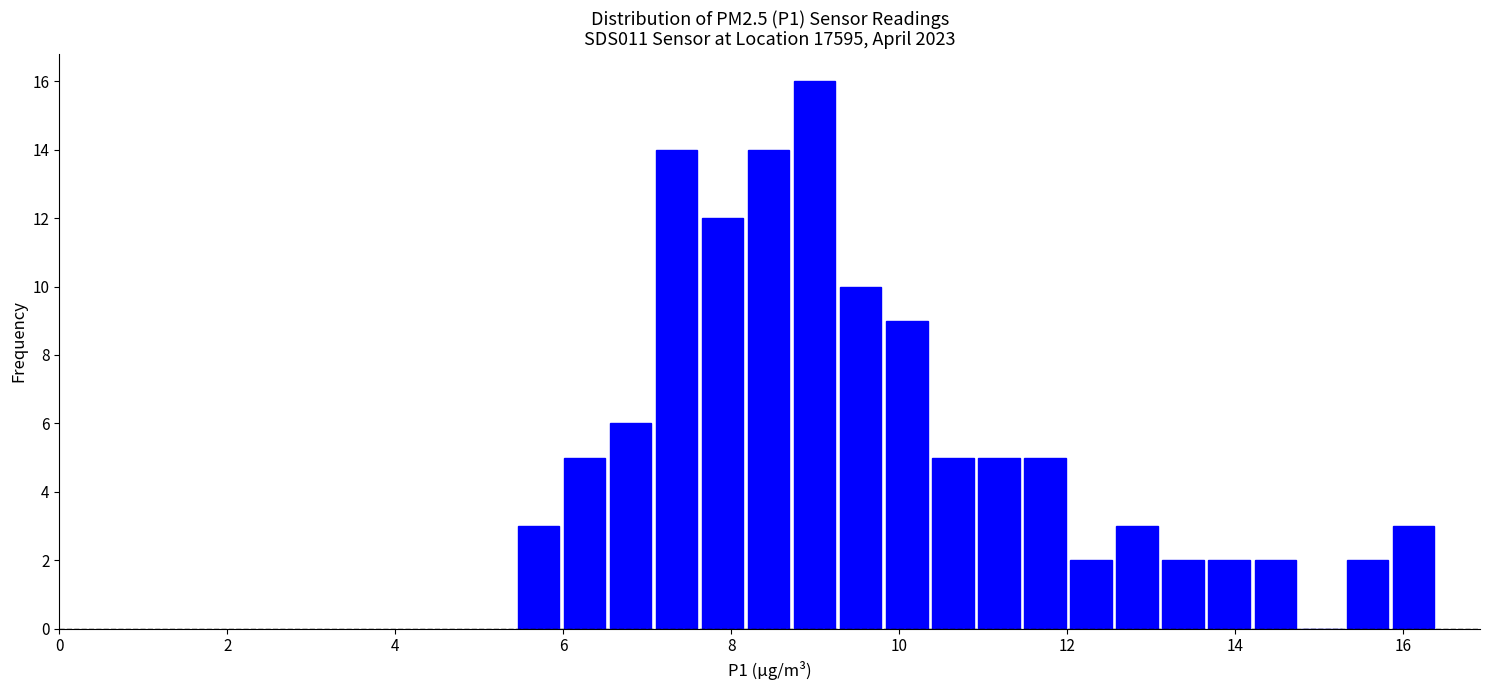

Read against the x-axis, roughly where is the centre of the tallest bar?

9.0